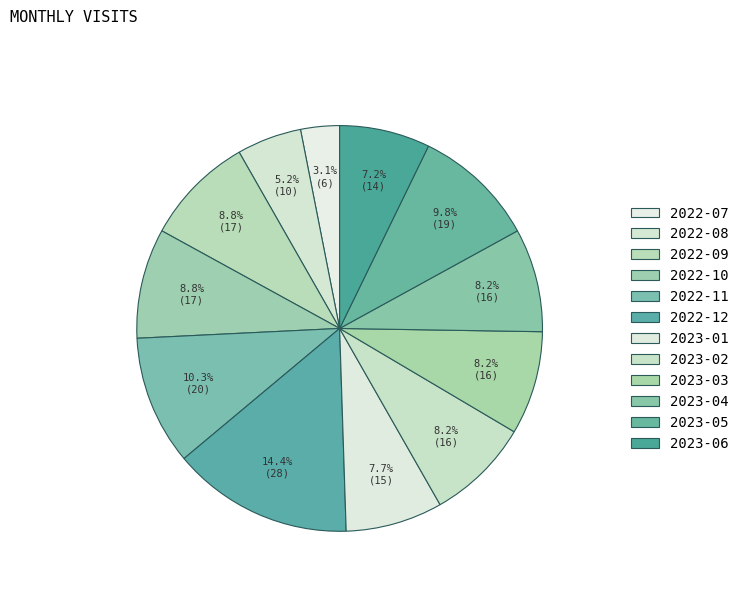

How many slices are in this pie chart?

12